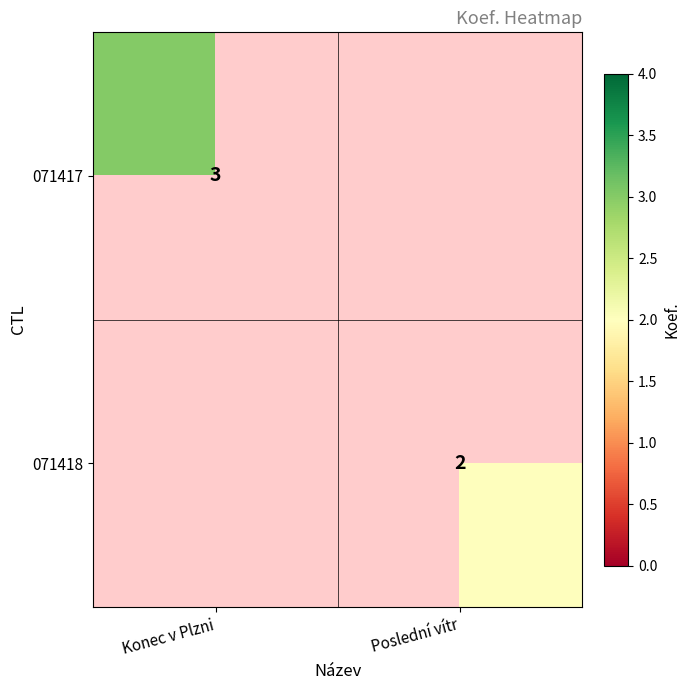

Is the value of 071418 at Poslední vítr greater than the value of 071417 at Konec v Plzni?

No